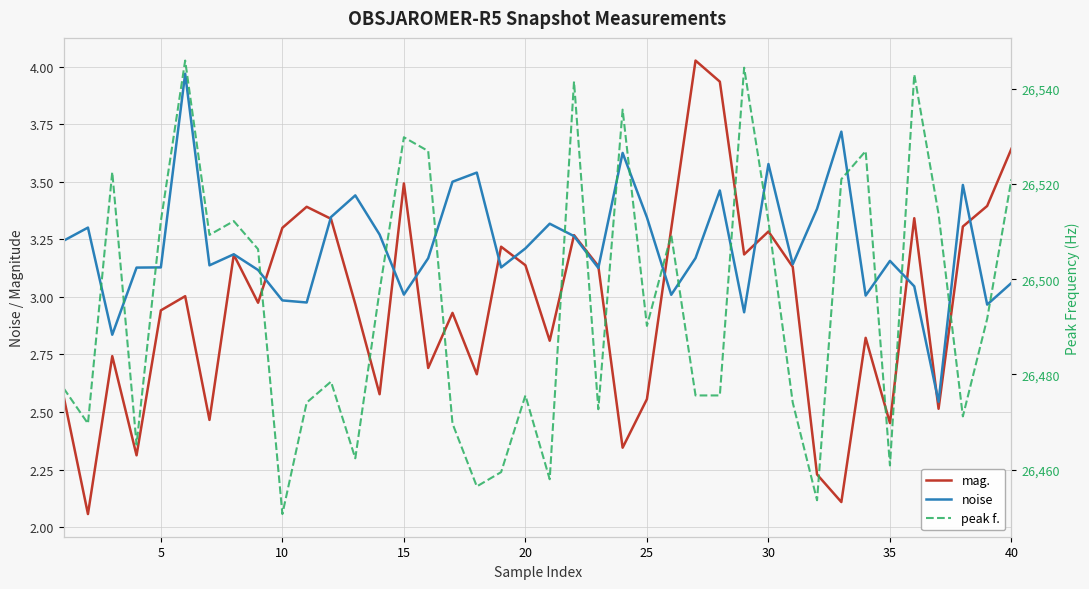

True or false: noise and peak f. intersect in this chart.

False